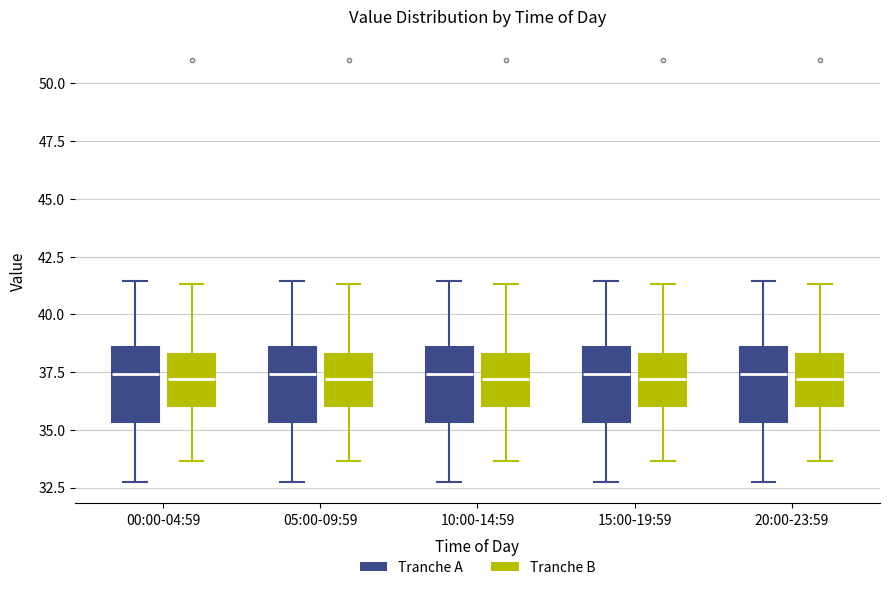

Where does the upper whisker of the box for 15:00-19:59 (Tranche A) end on the y-axis? The values are not printed on the chart, so give them approximately, as read against the axis.

41.5